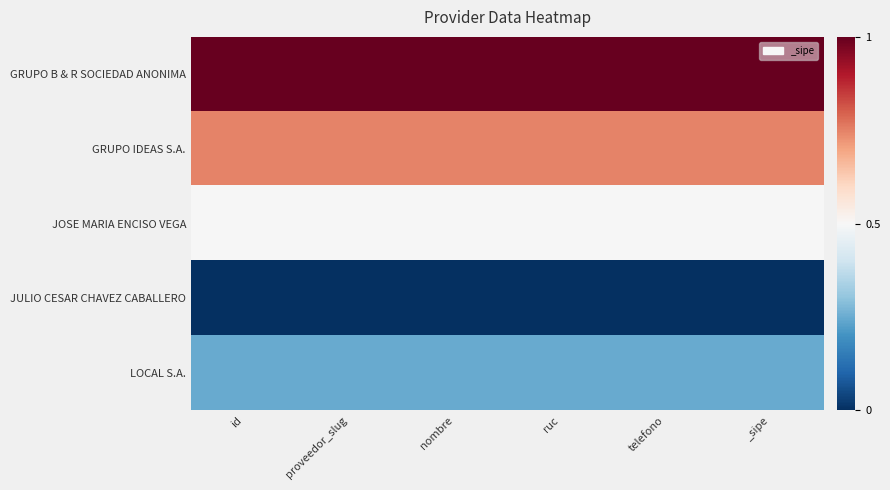

Between id and ruc, which is larger?

id